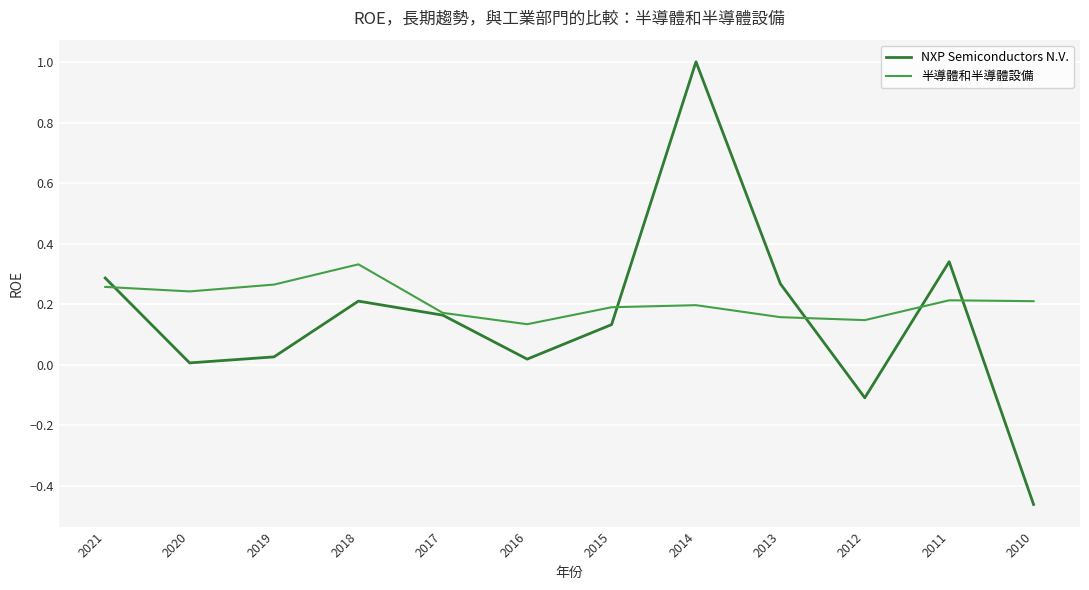

Is this an area chart (filled region under the line)?

No